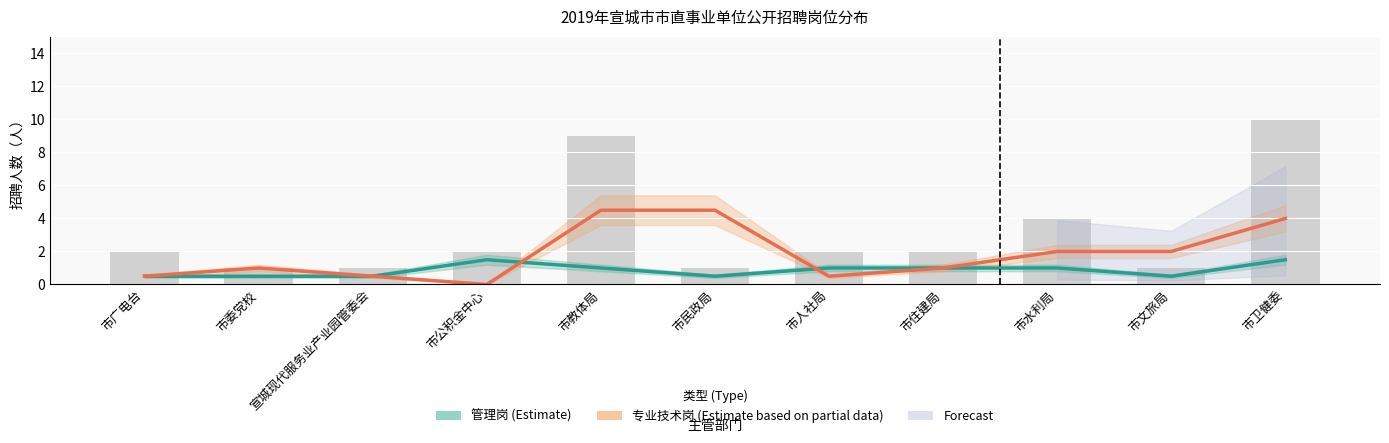

What position from the right is 市文旅局?

2